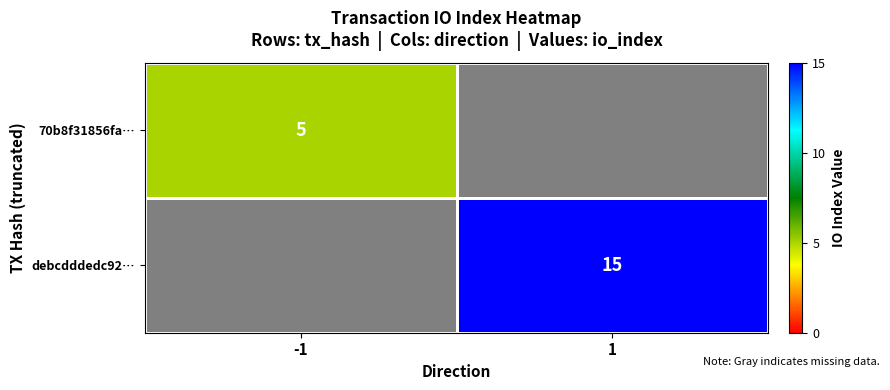

What is the maximum value shown in the chart?

15.0